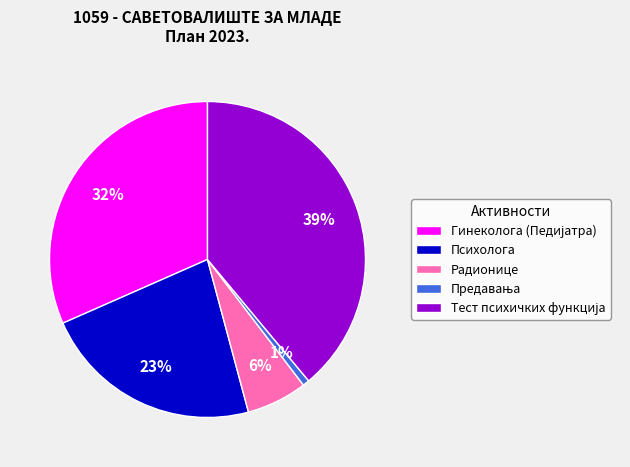

How many slices are in this pie chart?

5